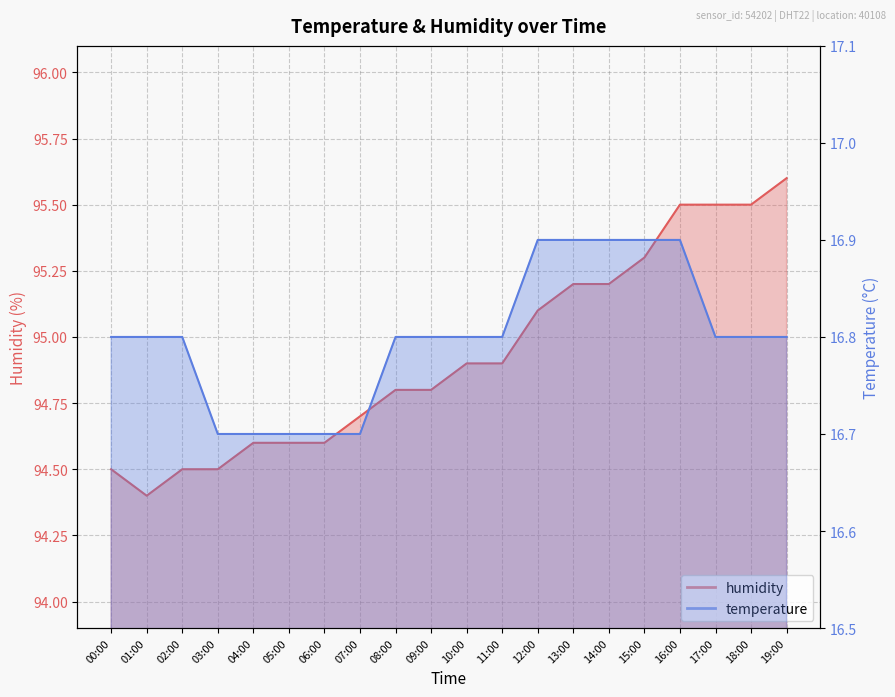

How many lines are shown in the chart?

2